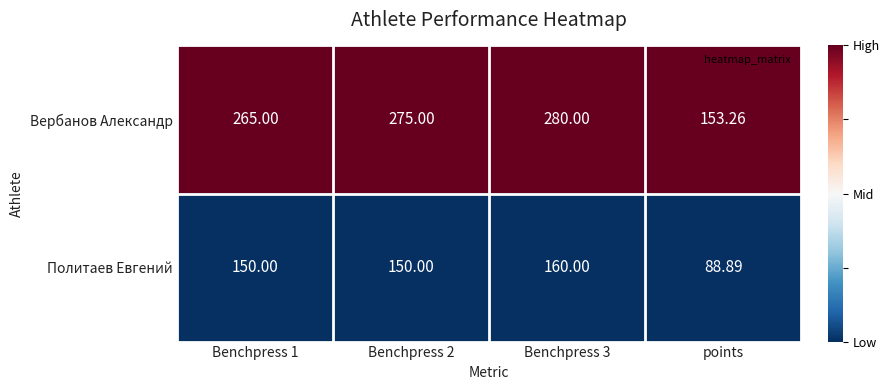

What is the total value across all series at Benchpress 1?

415.0